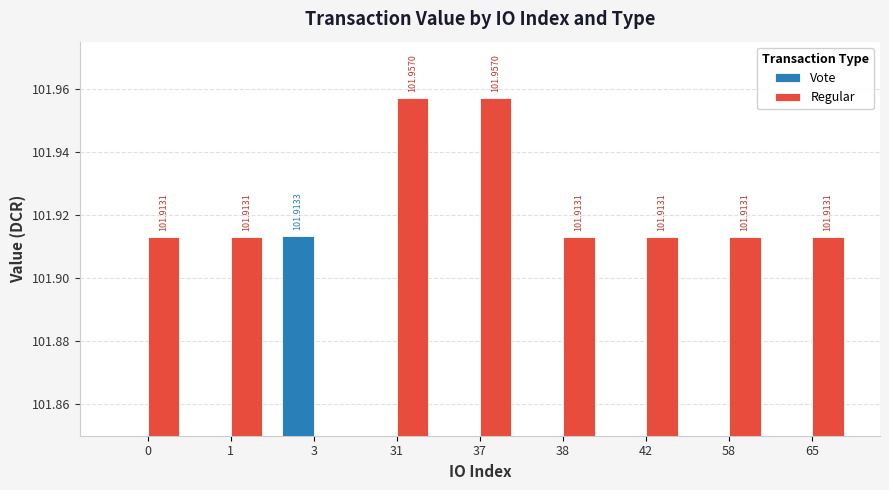

Reading left to right, list all the values displayed in this chart.

Vote: 0.0	0.0	101.9	0.0	0.0	0.0	0.0	0.0	0.0
Regular: 101.9	101.9	0.0	102.0	102.0	101.9	101.9	101.9	101.9